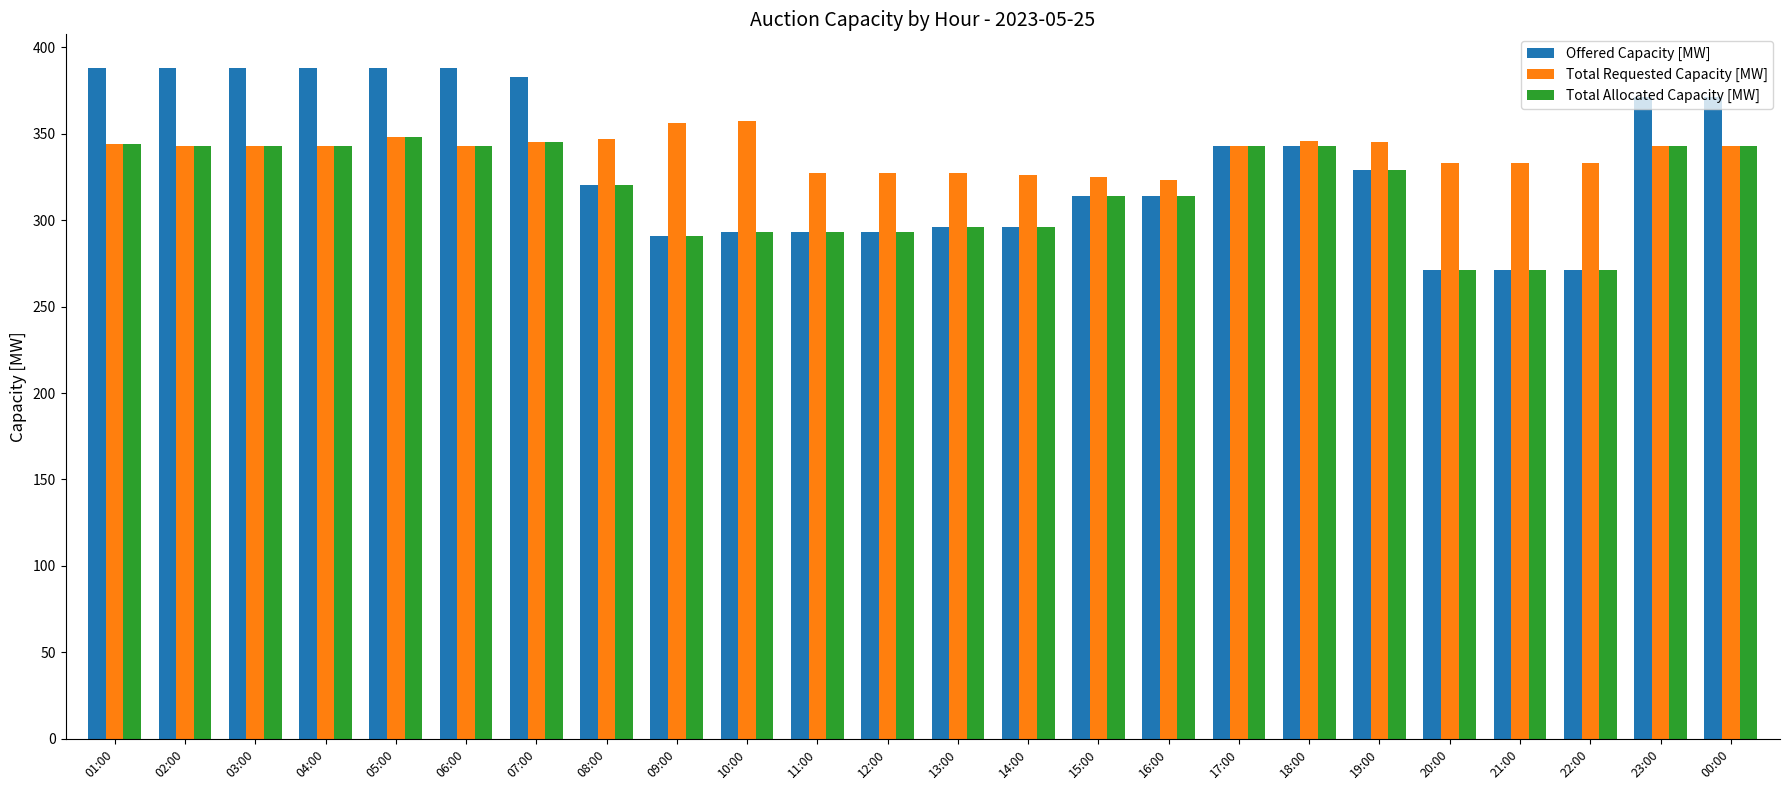

Are the bars horizontal?

No